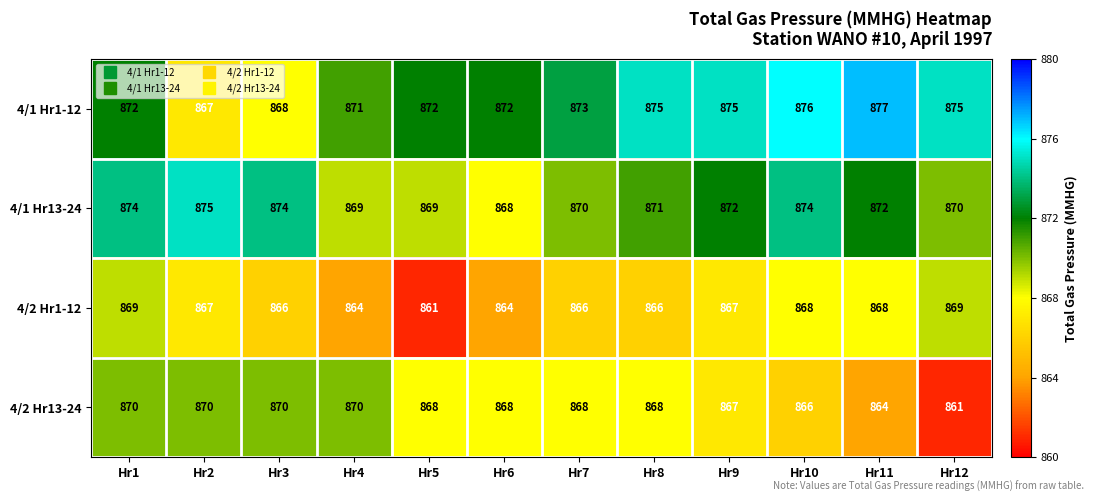

Where does the 4/1 Hr13-24 series first go above 872?

Hr1